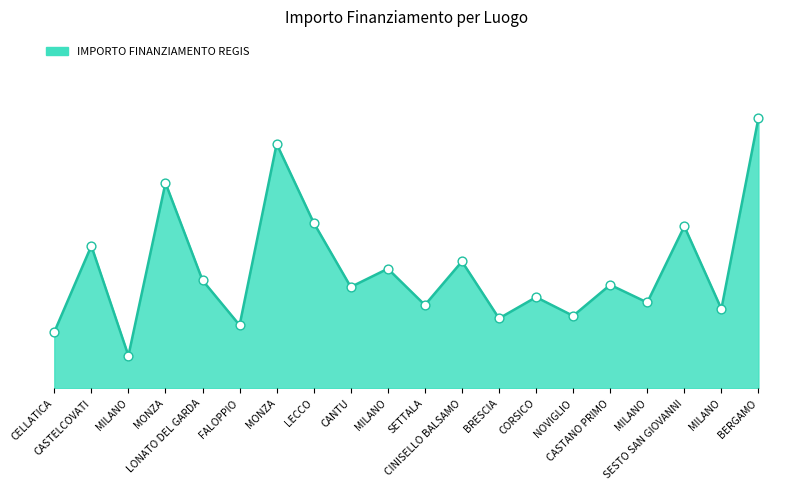

Between CELLATICA and LONATO DEL GARDA, which is larger?

LONATO DEL GARDA